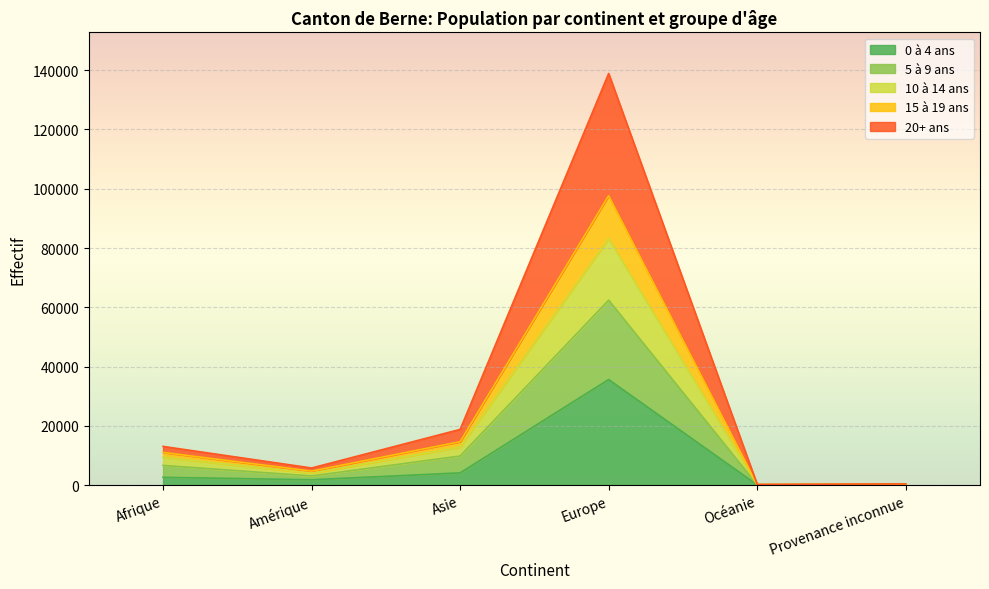

What are all the series names shown in the legend?

0 à 4 ans, 5 à 9 ans, 10 à 14 ans, 15 à 19 ans, 20+ ans